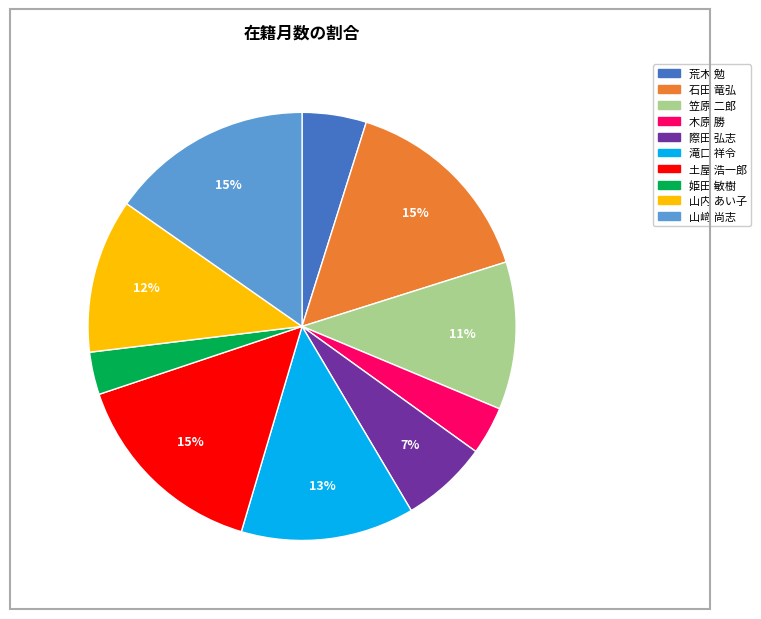

How many segments does this pie chart have?

10